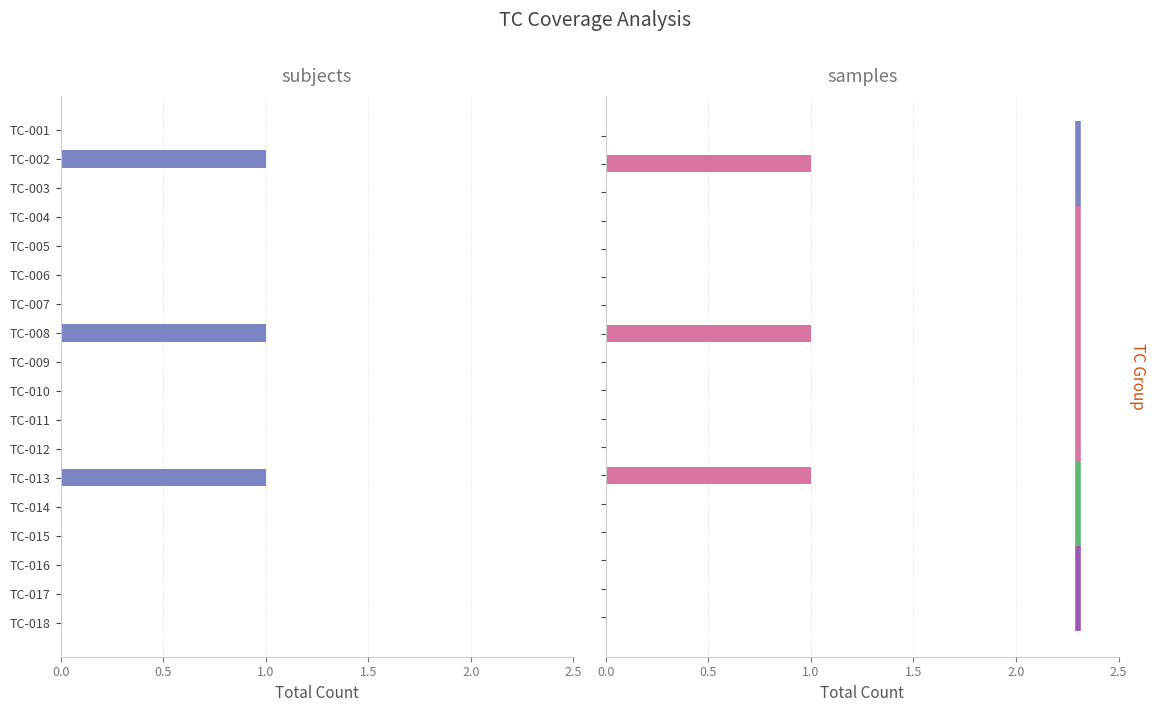

Is the value of samples at 11 greater than the value of subjects at 16?

No